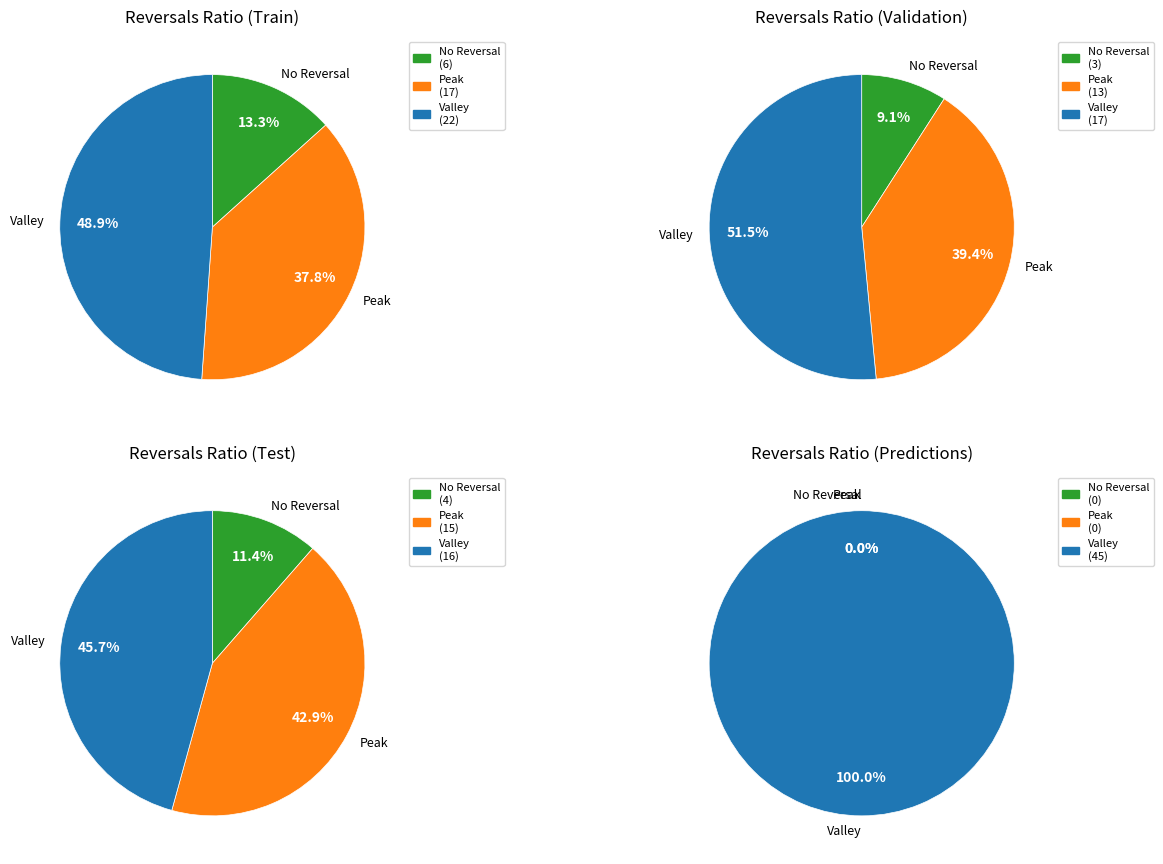

What is the spread (max minus min) of values at 6?

4